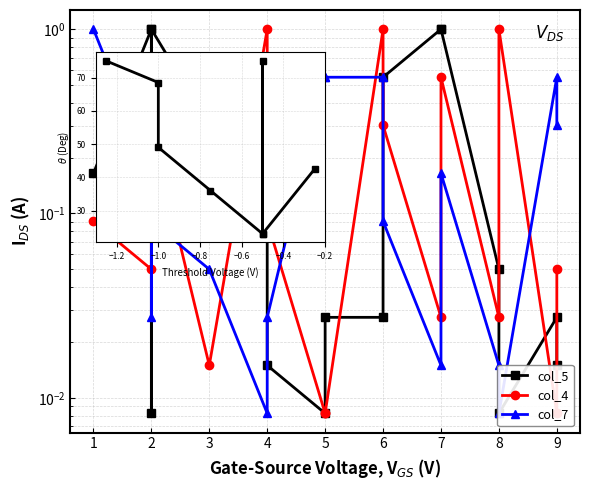

Is this an area chart (filled region under the line)?

No